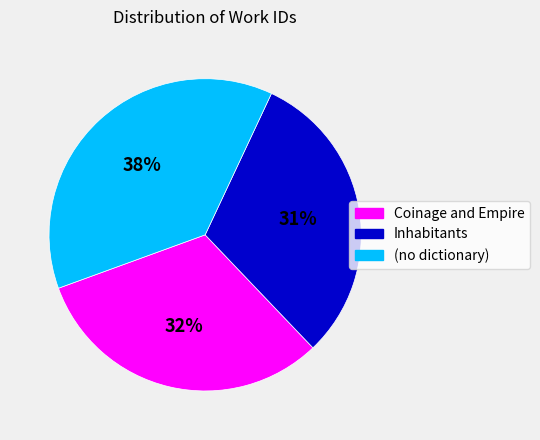

To the nearest percent, what is the combined percentage of (no dictionary) and Coinage and Empire?

69%